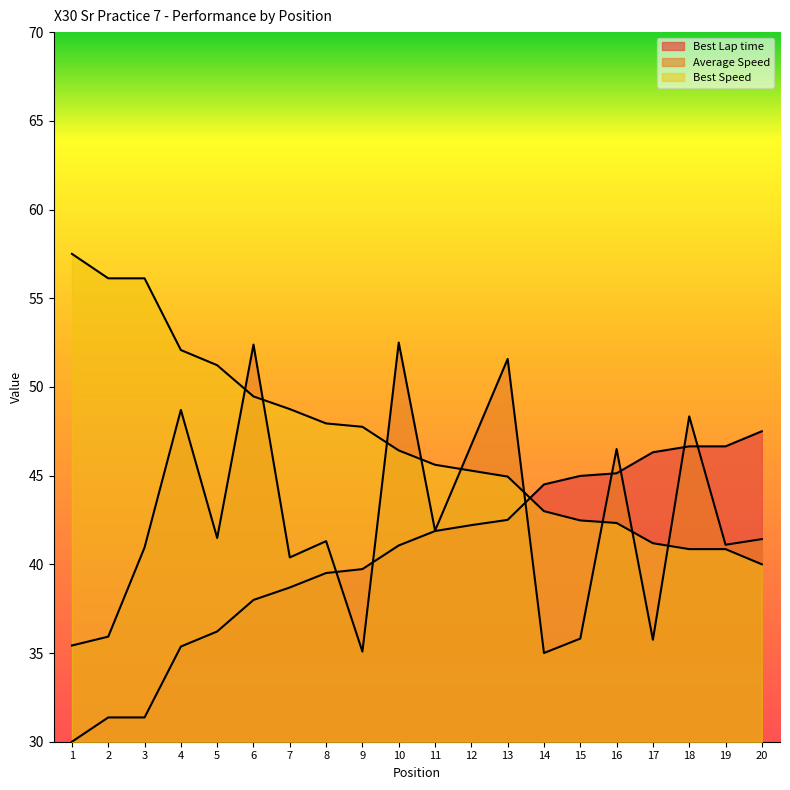

At which category is the sum across all series the highest?

10